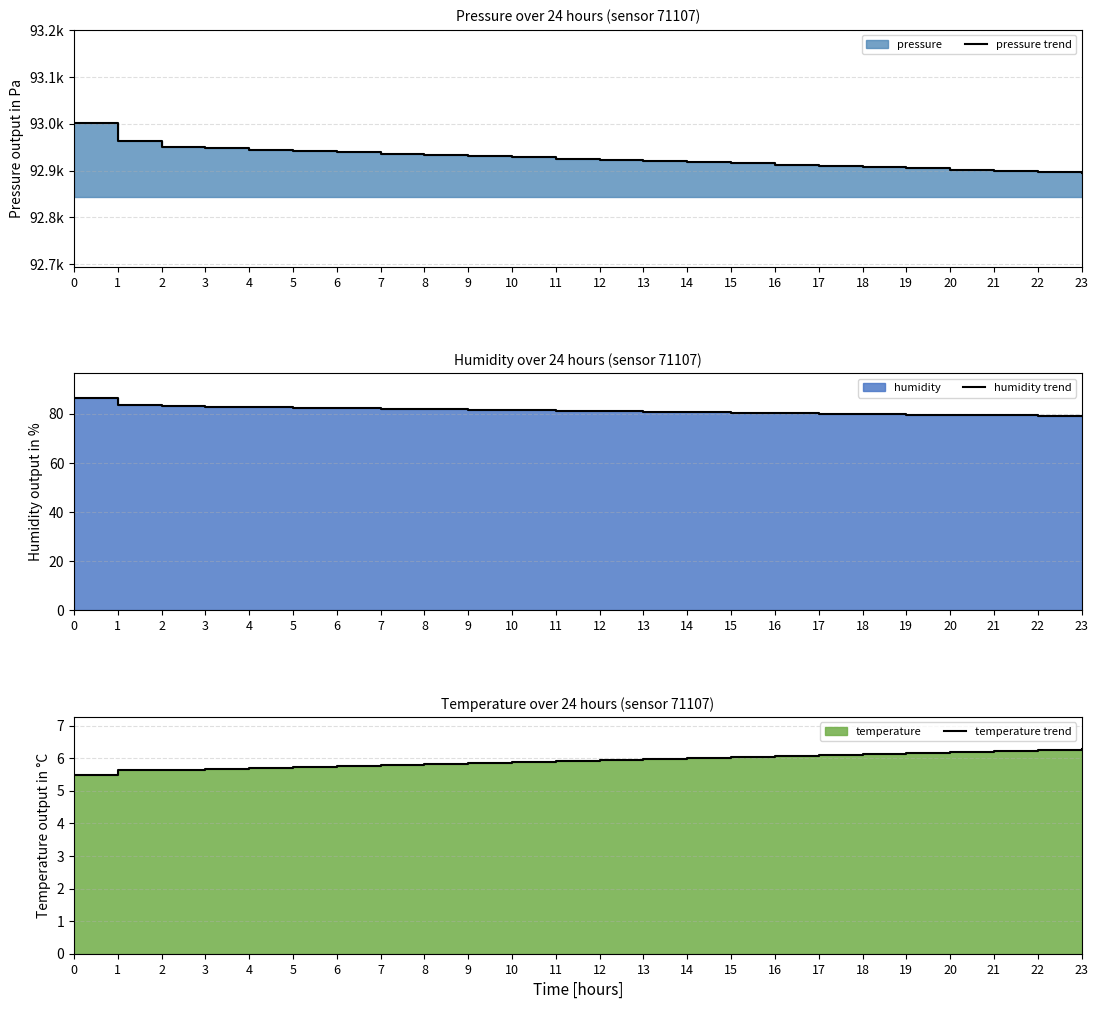

What is the total value across all series at 4?

93032.4